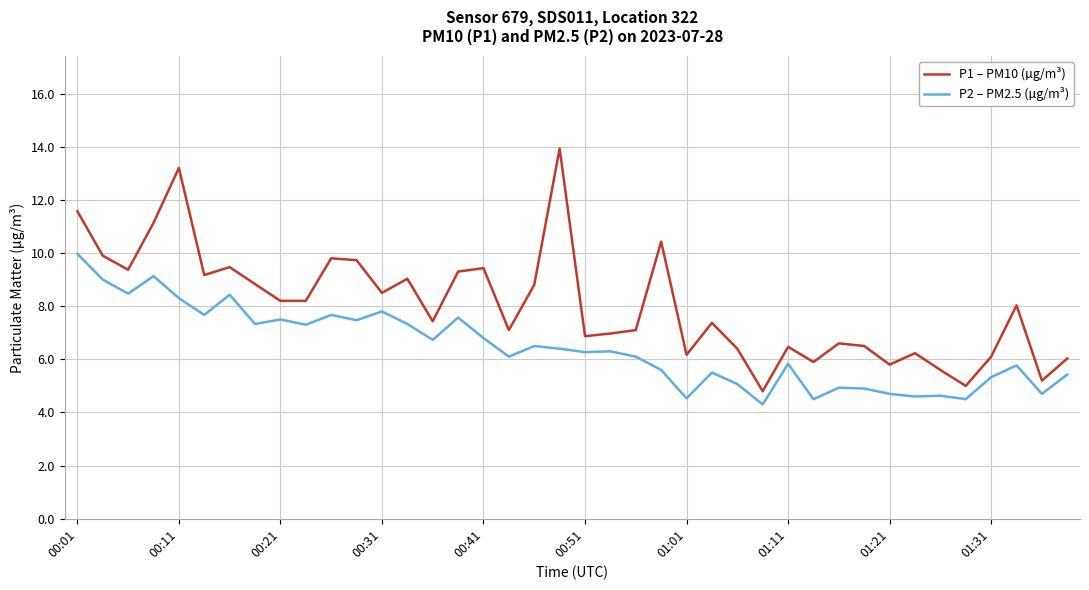

Rank the series by their maximum value, from lowest to highest.

P2 – PM2.5 (µg/m³), P1 – PM10 (µg/m³)